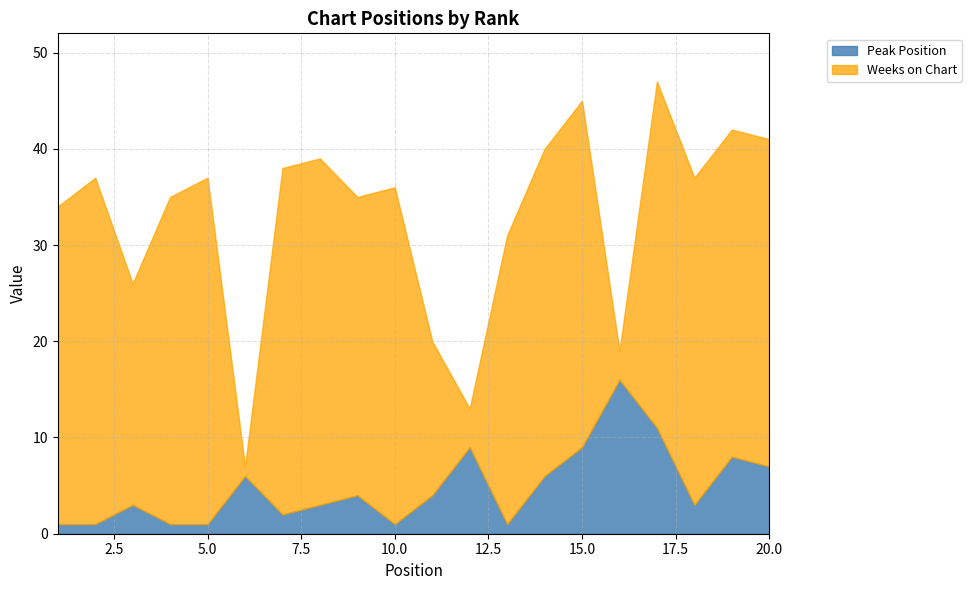

At which category does the chart reach its minimum across all series?

1